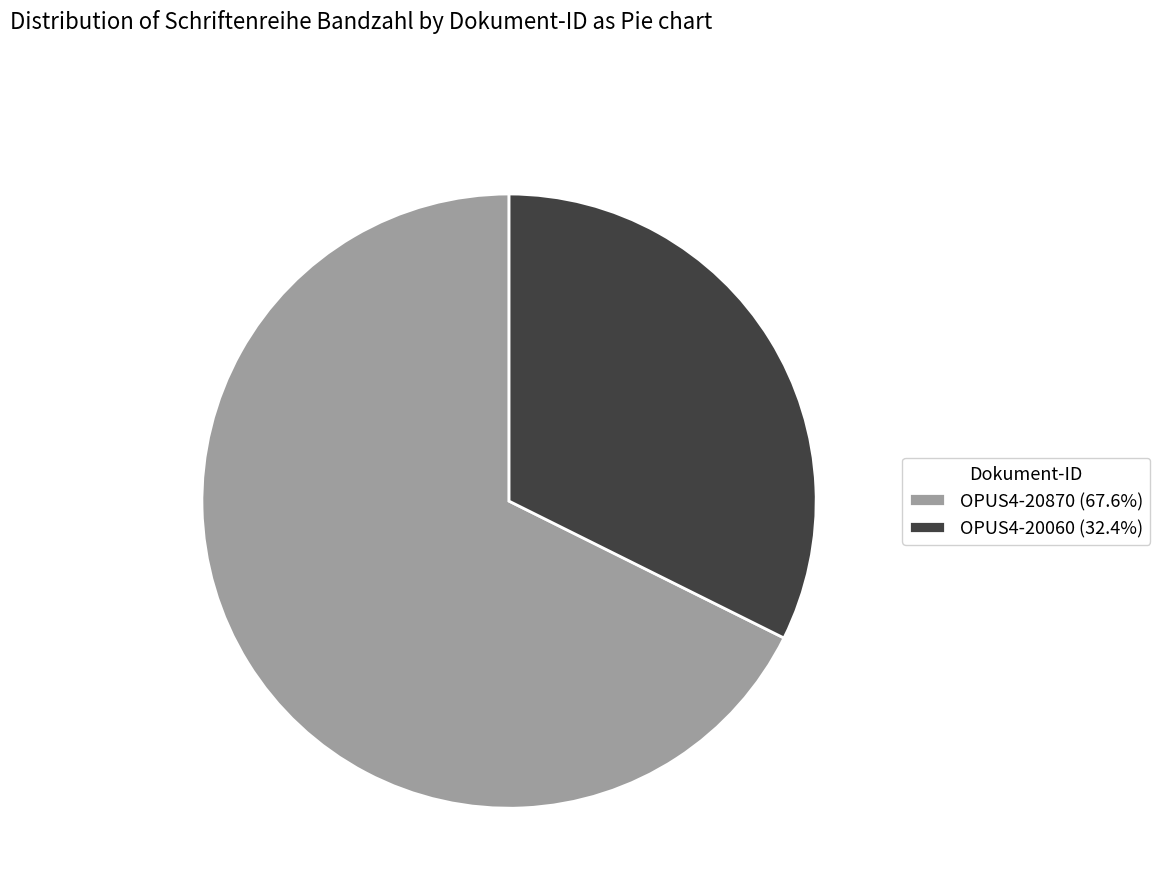

Is there any slice that represents more than half of the pie?

Yes